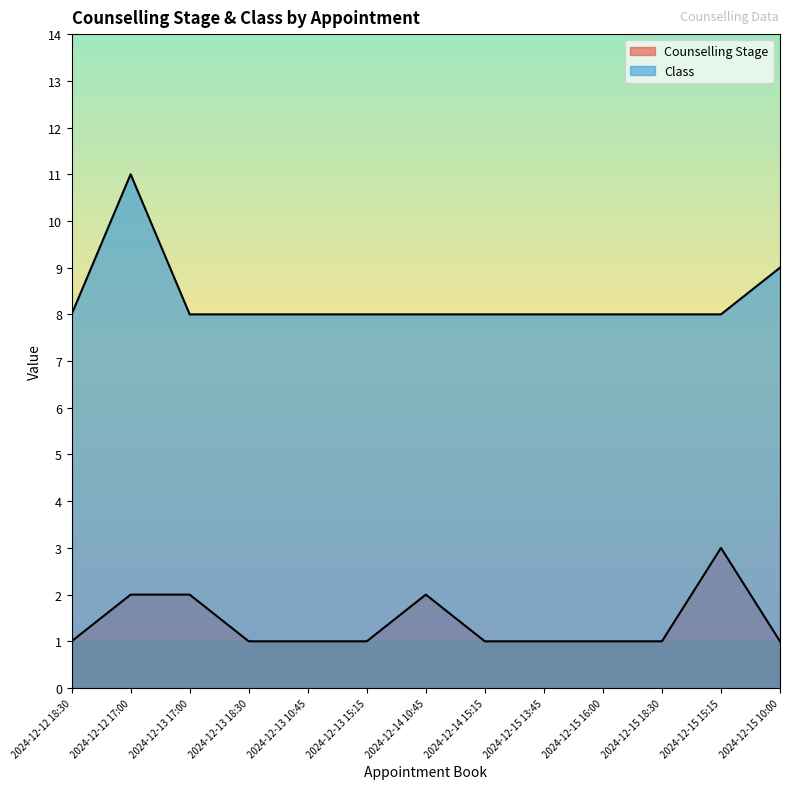

Count the number of data series in this chart.

2